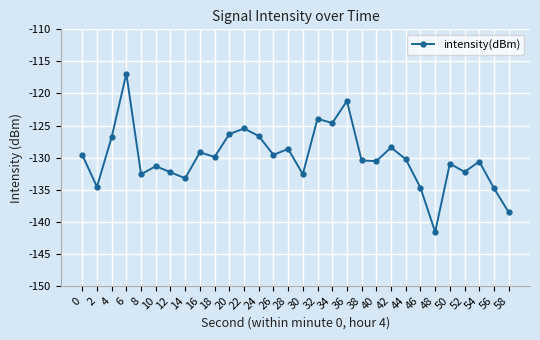

Between 30 and 46, which is larger?

30